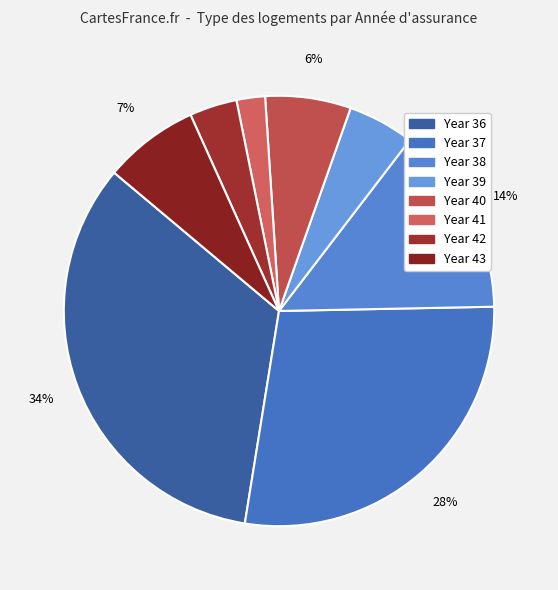

To the nearest percent, what portion does Year 41 represent?

2%